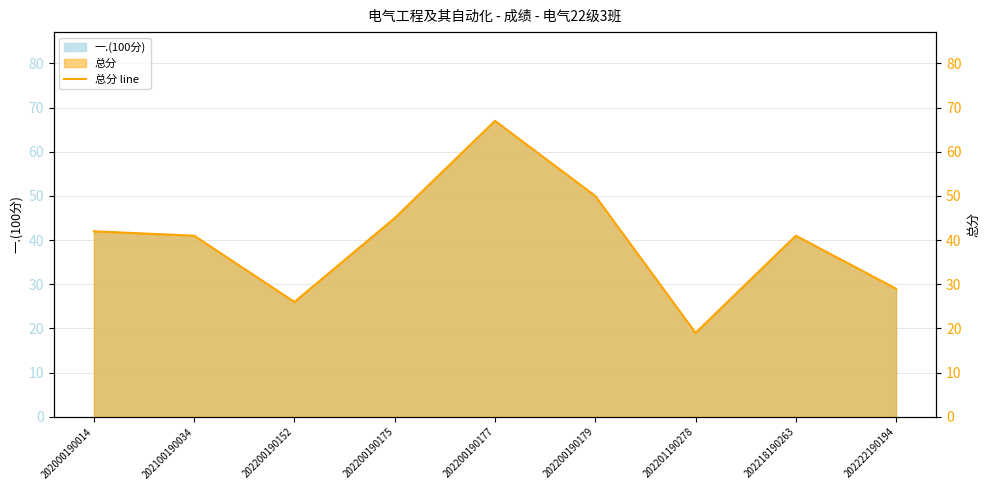

How many lines are shown in the chart?

1